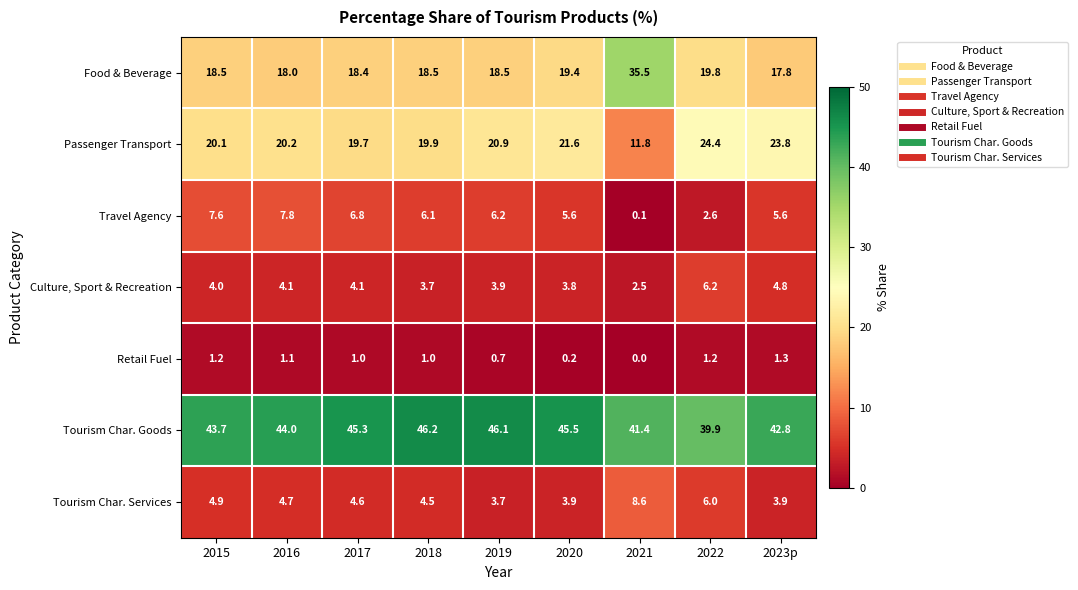

List the series in order of their peak value, highest first.

Tourism Char. Goods, Food & Beverage, Passenger Transport, Tourism Char. Services, Travel Agency, Culture, Sport & Recreation, Retail Fuel